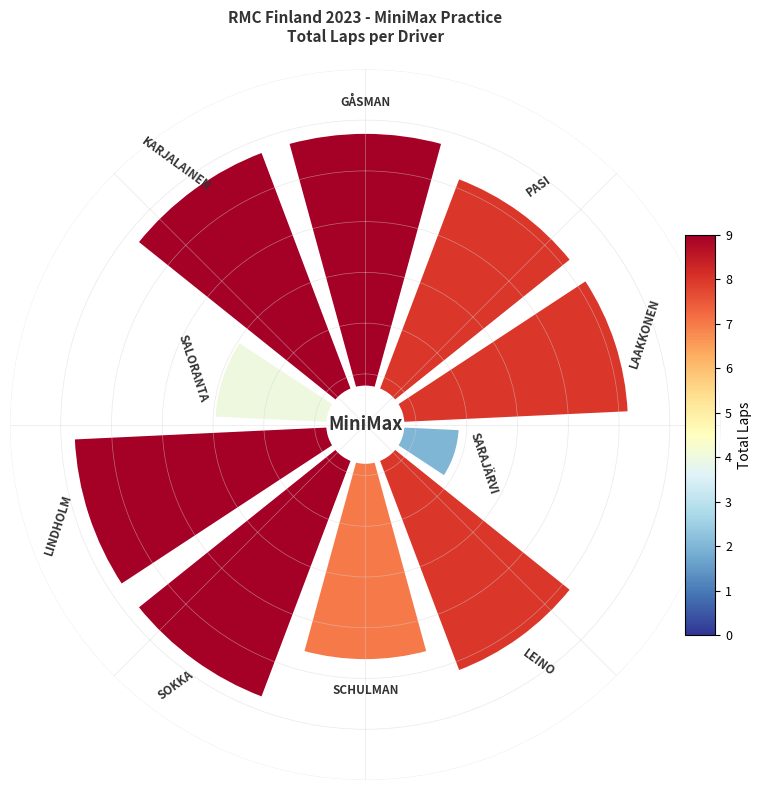

Count the number of slices in the pie.

10